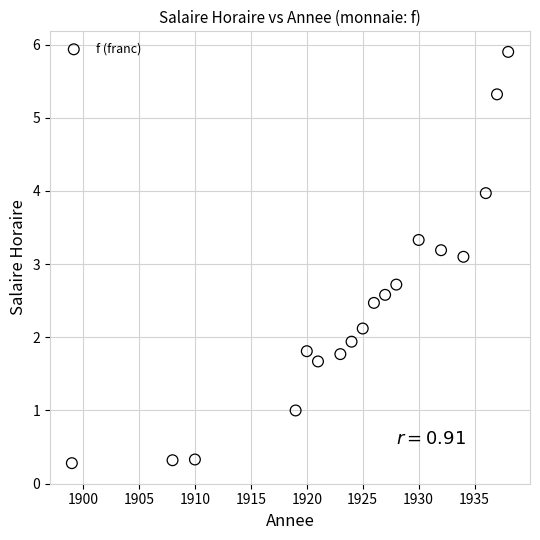

What Y value in the scatter plot is closest to 3?

3.1